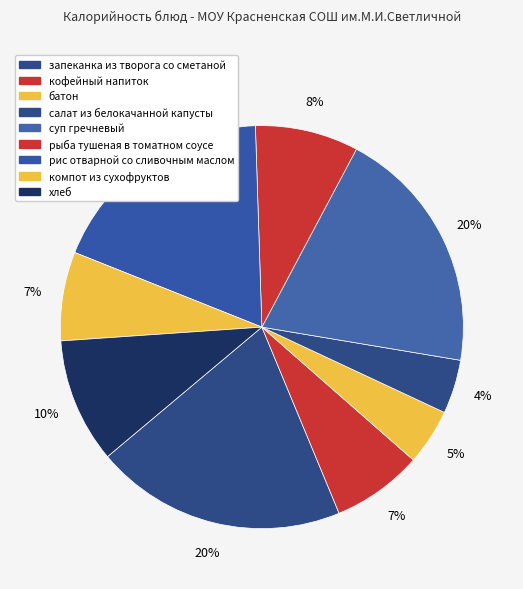

Does батон account for over 50% of the chart?

No